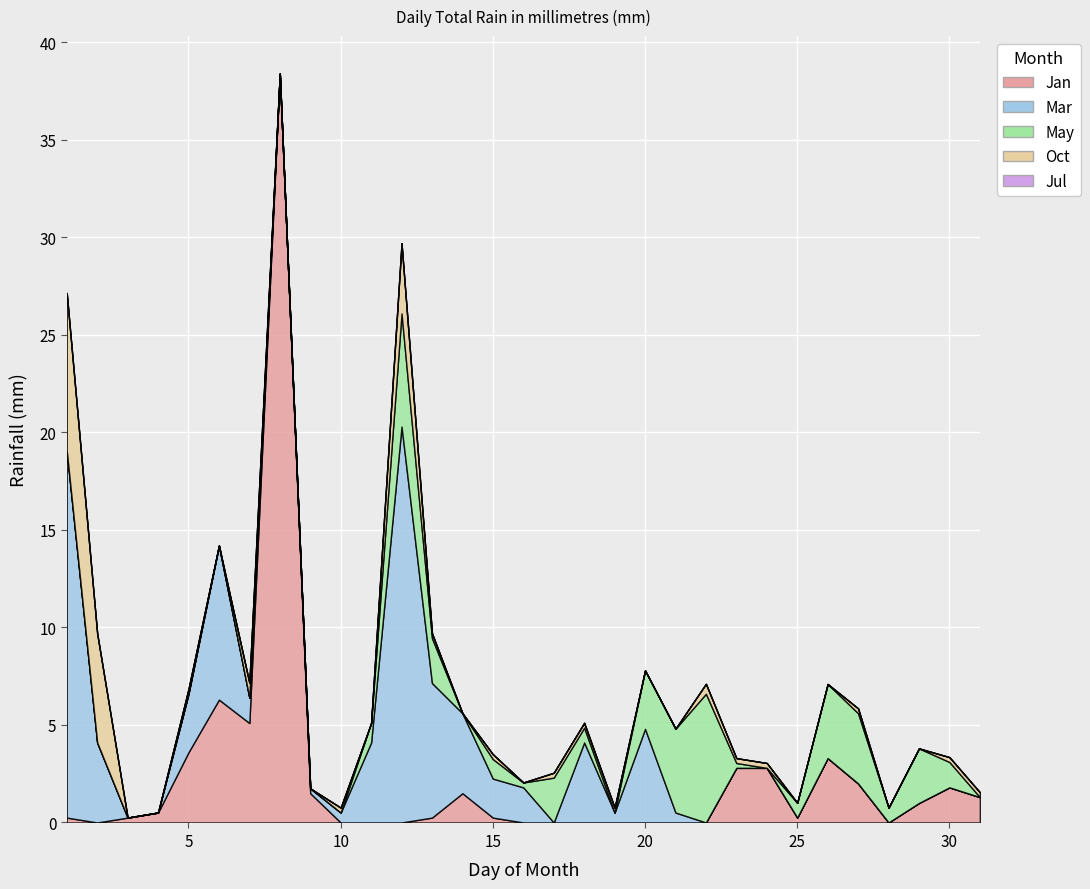

True or false: Oct has a value of 0.2 at 23.

True